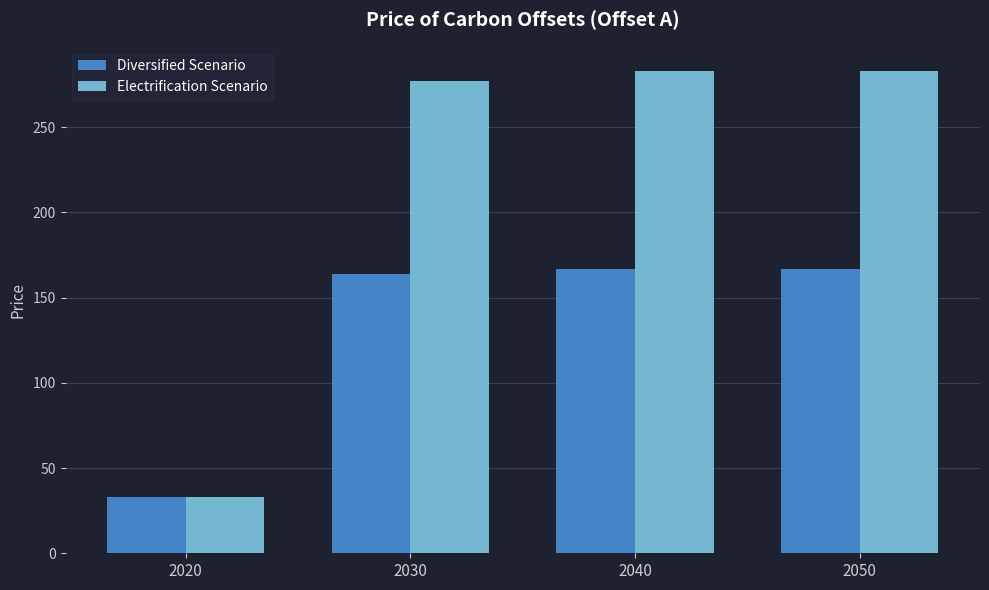

What is the value of the Electrification Scenario bar at the 3rd from the left?

283.1